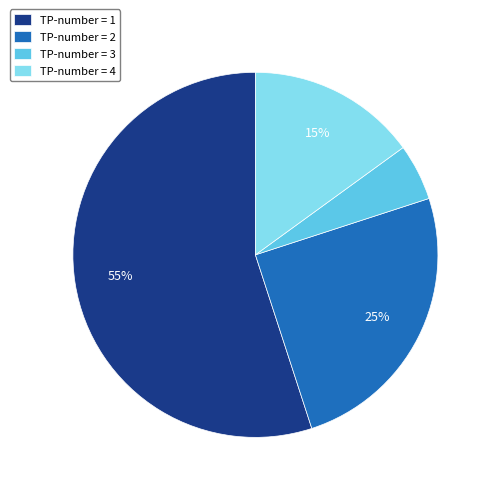

Is there any slice that represents more than half of the pie?

Yes